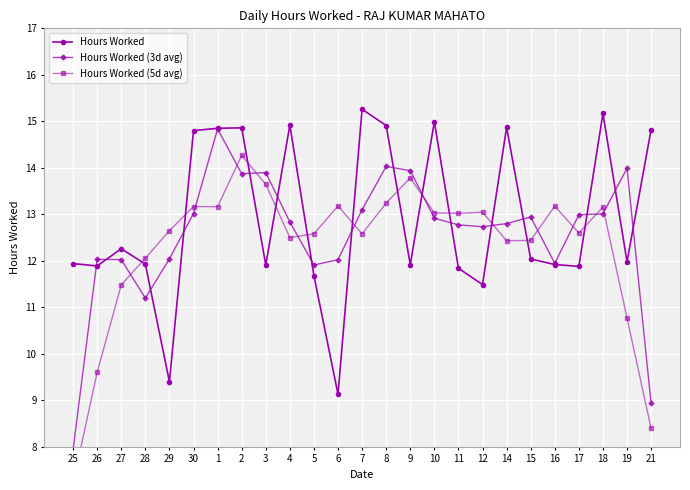

True or false: Hours Worked (3d avg) has a value of 5.4 at 8.

False